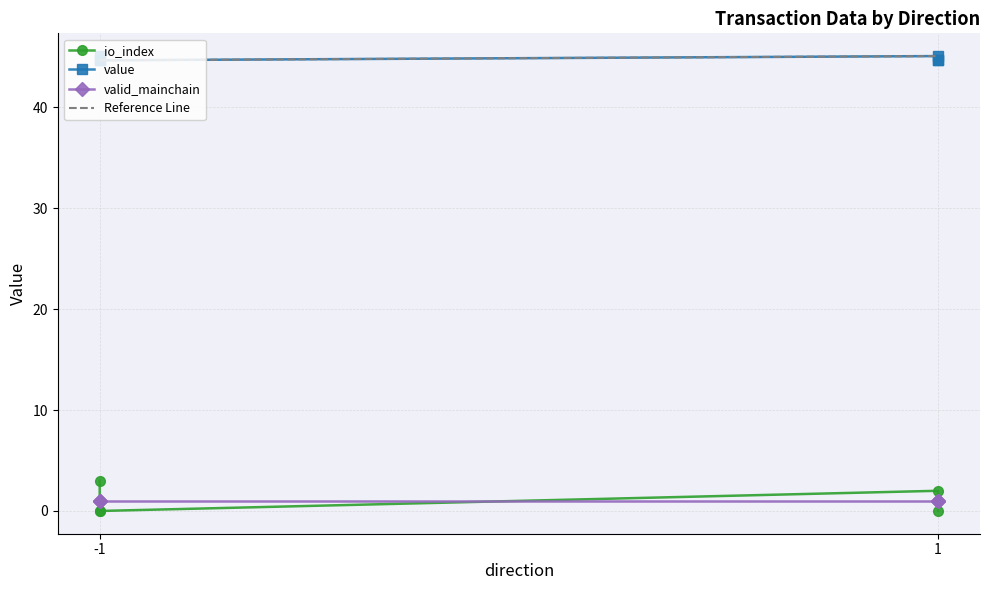

Rank the categories by valid_mainchain value from lowest to highest.

-1, 1, -1, -1, 1, 1